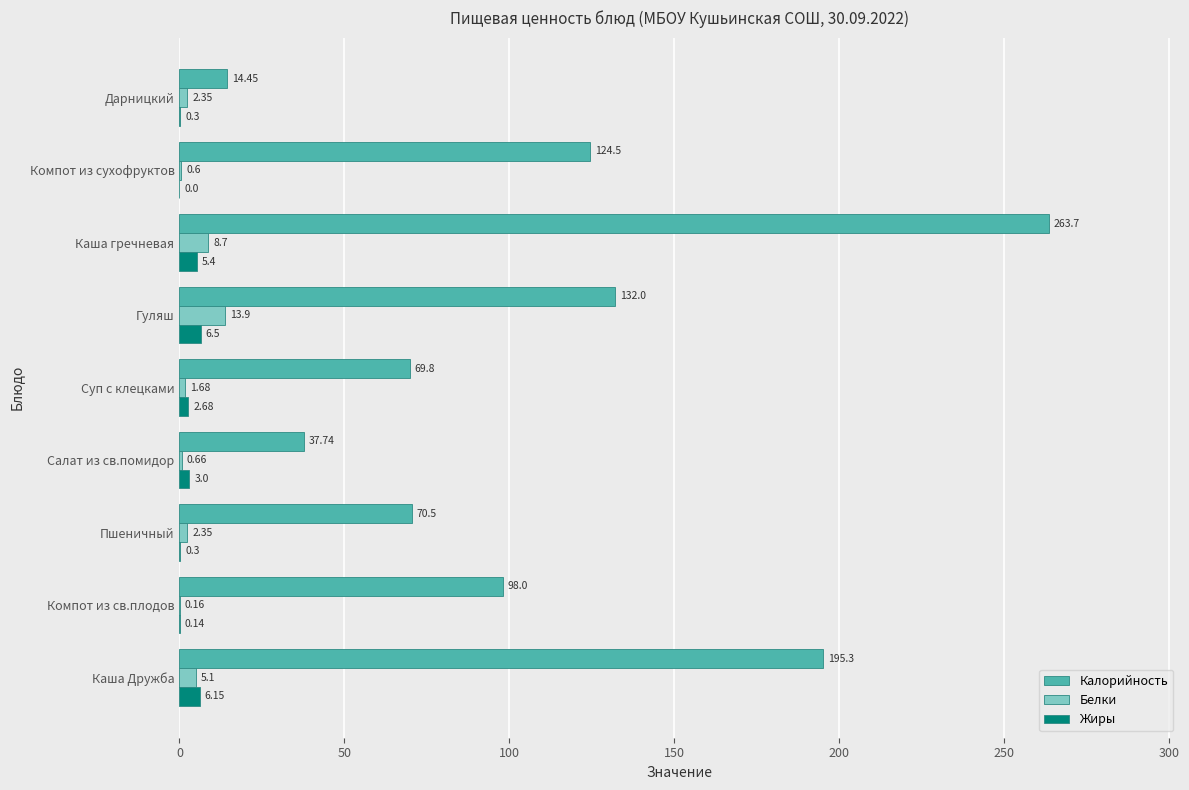

Which category has the highest value in the Калорийность series?

Каша гречневая